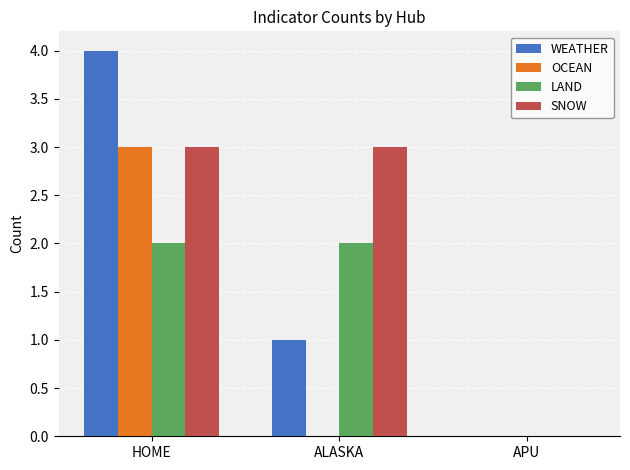

Which category has the highest value across all series?

HOME